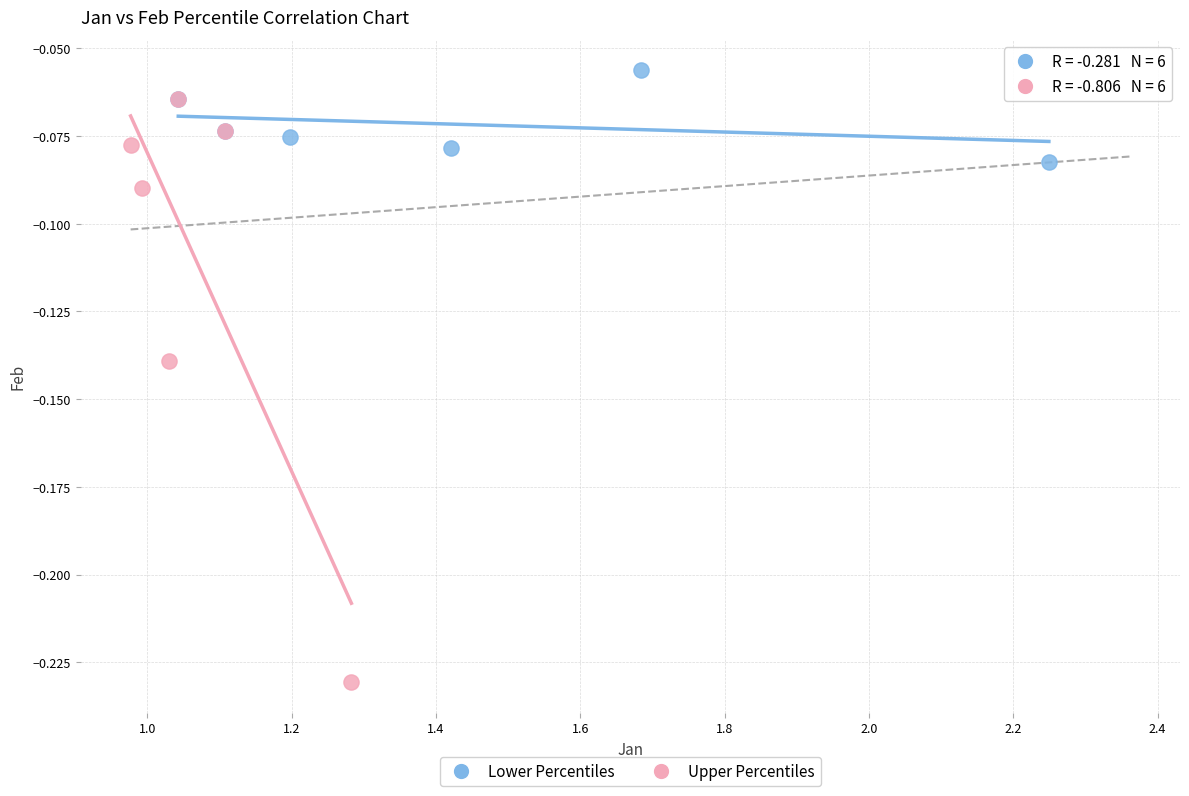

Which series contains the lowest Y value?

Upper Percentiles